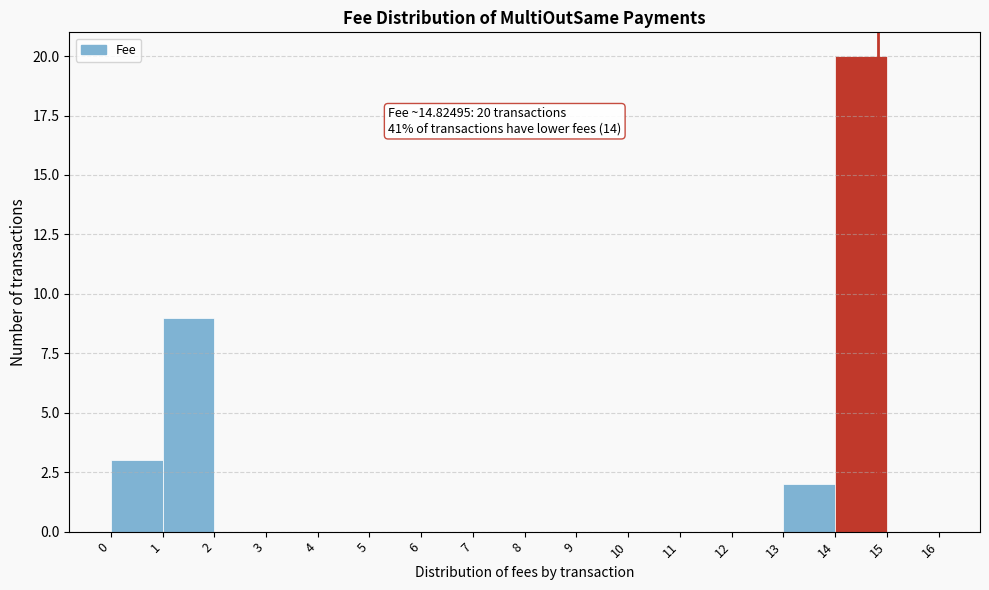

Which range on the x-axis has the tallest bar?

14 to 15